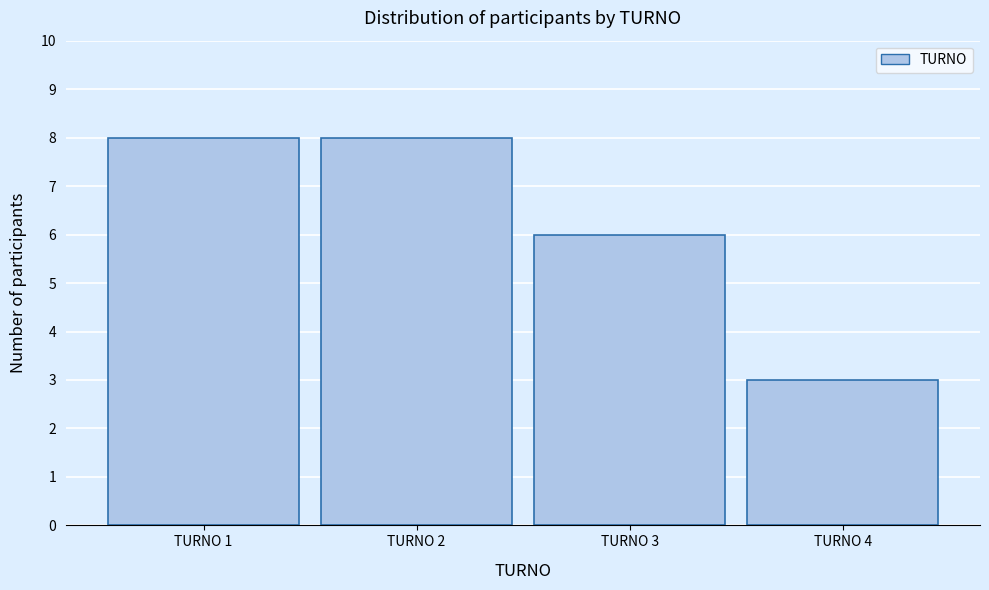

Reading left to right, transcribe all the data shown in this chart.

8	8	6	3